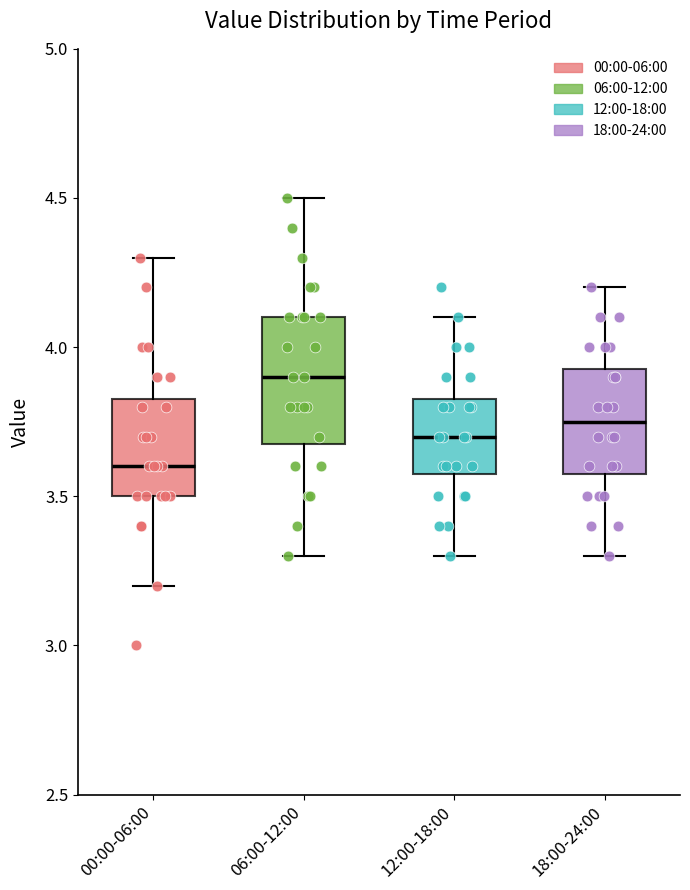

Reading left to right, read every box against the y-axis: the position of its median line, the range the box covers, and the ends of its whiskers. The values are not printed on the chart, so give them approximately, as read against the axis.

00:00-06:00: median 3.60, box 3.50 to 3.85, whiskers 3.20 to 4.30
06:00-12:00: median 3.90, box 3.70 to 4.10, whiskers 3.30 to 4.50
12:00-18:00: median 3.70, box 3.60 to 3.85, whiskers 3.30 to 4.10
18:00-24:00: median 3.75, box 3.60 to 3.95, whiskers 3.30 to 4.20